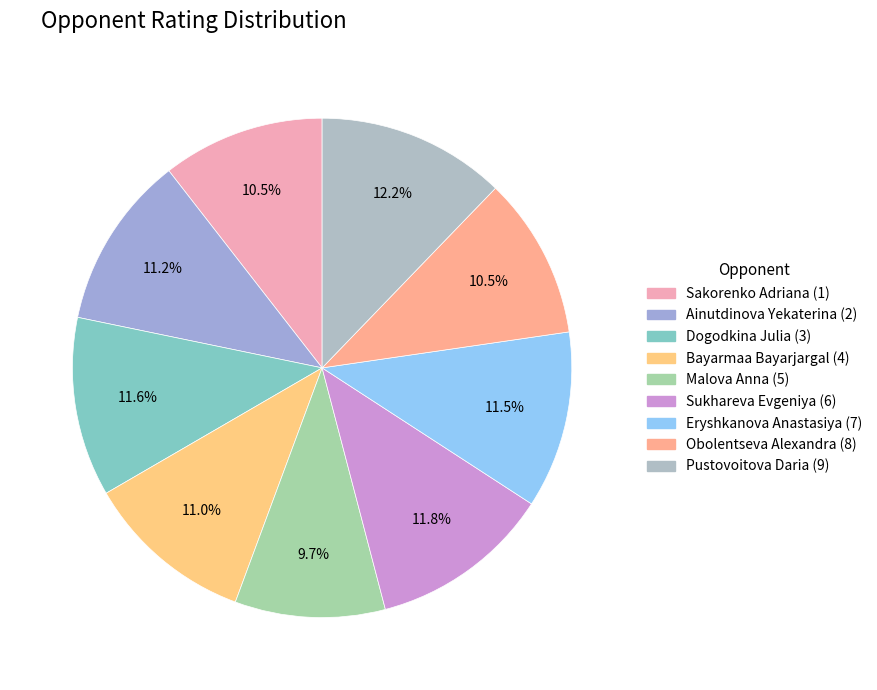

How much of the chart is everything except Ainutdinova Yekaterina (2)?

88.8%